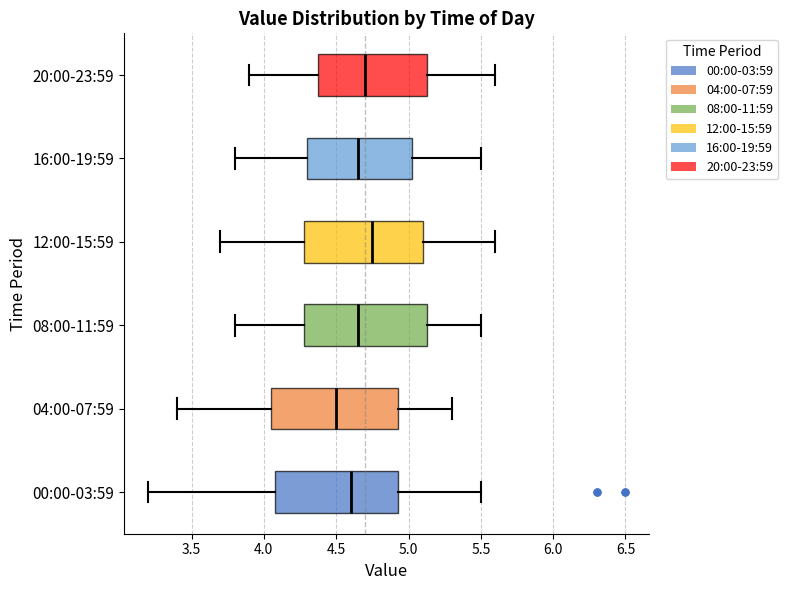

Reading bottom to top, read every box against the x-axis: the position of its median line, the range the box covers, and the ends of its whiskers. The values are not printed on the chart, so give them approximately, as read against the axis.

00:00-03:59: median 4.60, box 4.10 to 4.95, whiskers 3.20 to 5.50
04:00-07:59: median 4.50, box 4.05 to 4.95, whiskers 3.40 to 5.30
08:00-11:59: median 4.65, box 4.30 to 5.15, whiskers 3.80 to 5.50
12:00-15:59: median 4.75, box 4.30 to 5.10, whiskers 3.70 to 5.60
16:00-19:59: median 4.65, box 4.30 to 5.05, whiskers 3.80 to 5.50
20:00-23:59: median 4.70, box 4.40 to 5.15, whiskers 3.90 to 5.60